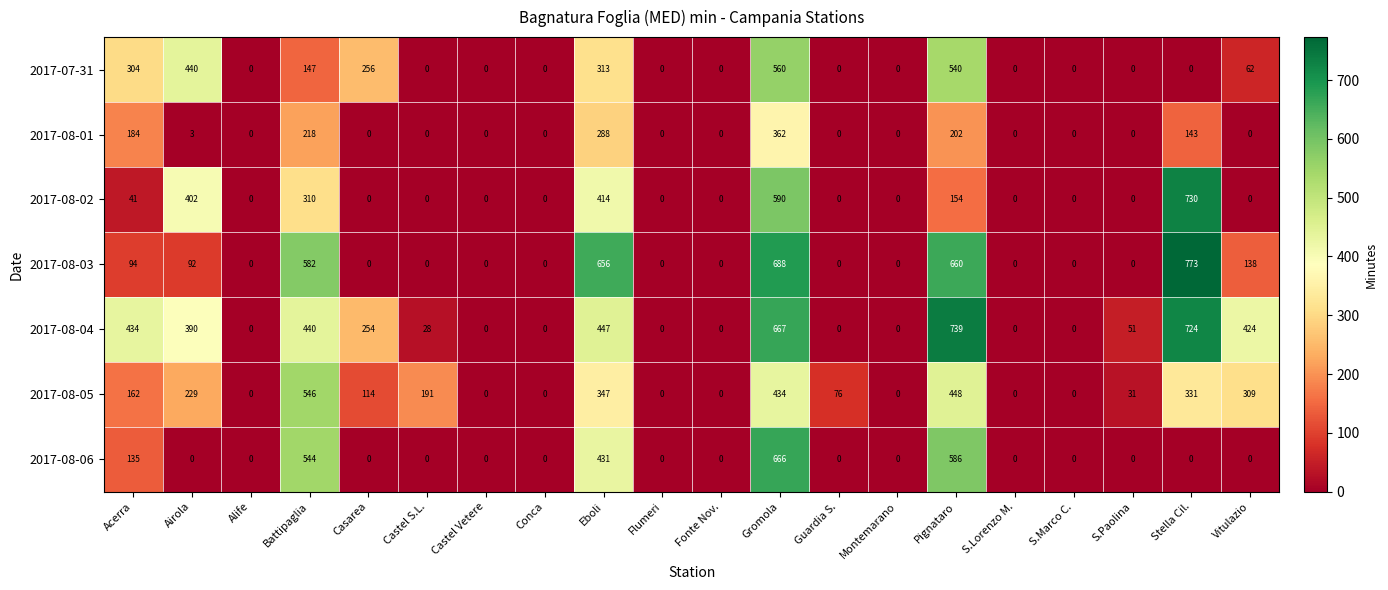

What is the spread (max minus min) of values at Gromola?

326